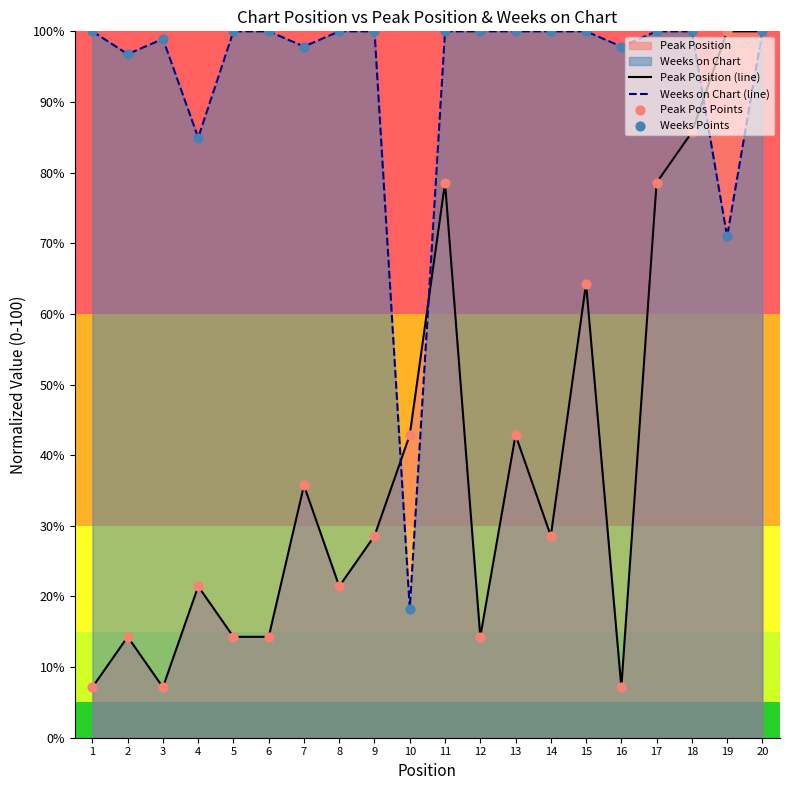

At how many categories does at least one series exceed 48?

19